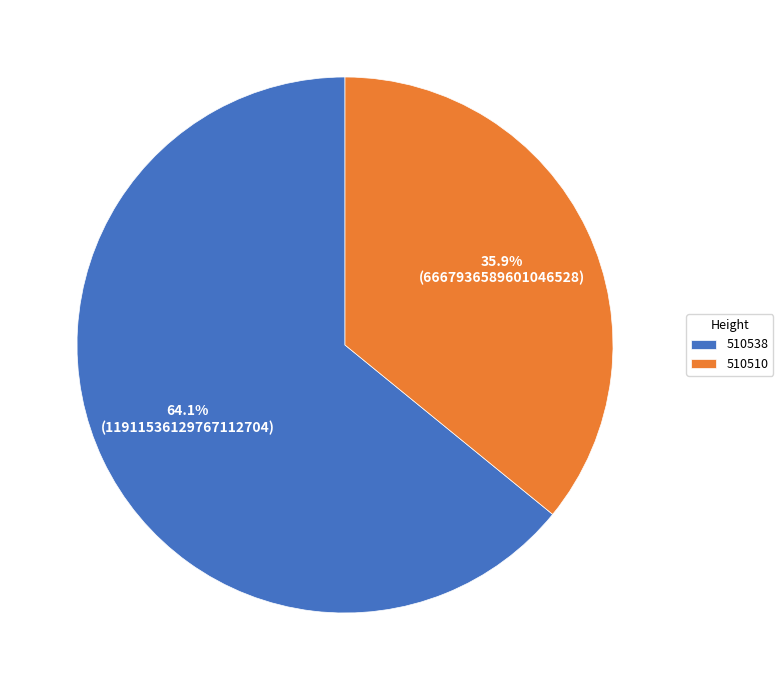

To the nearest percent, what is the difference between the 510538 and 510510 slice percentages?

28%